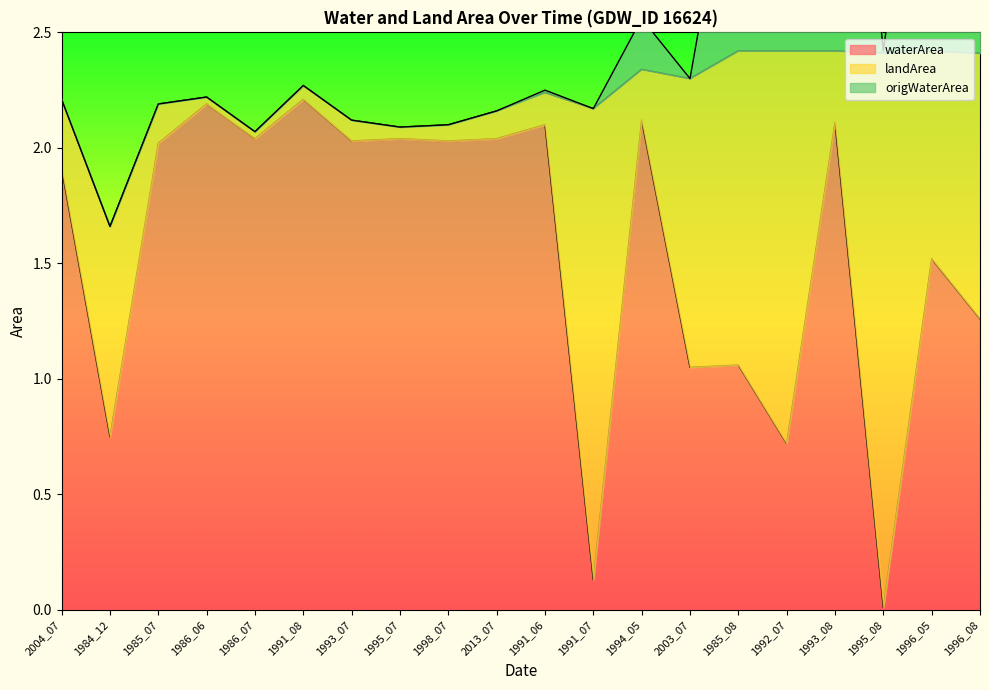

What is the average value of the waterArea series?

1.6